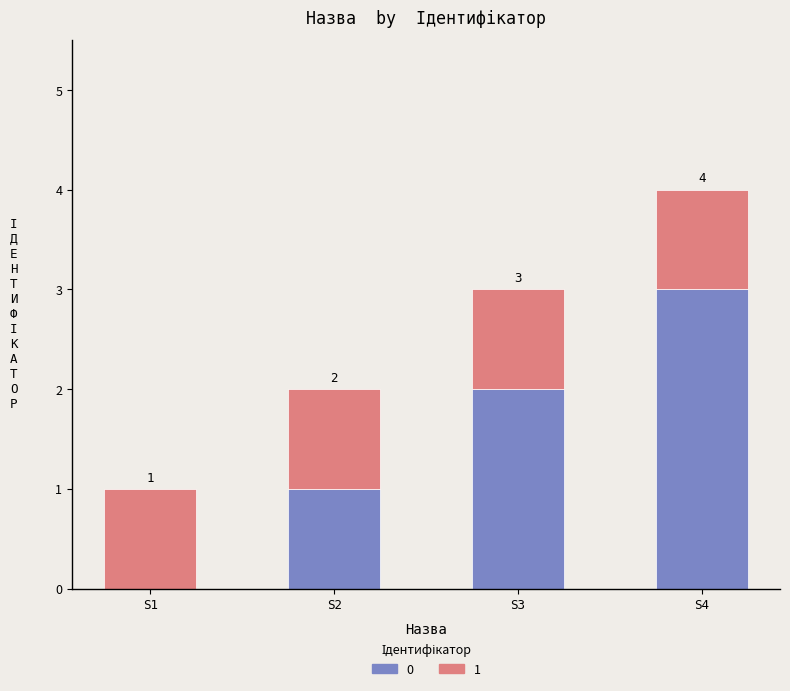

Count the number of categories in the chart.

4